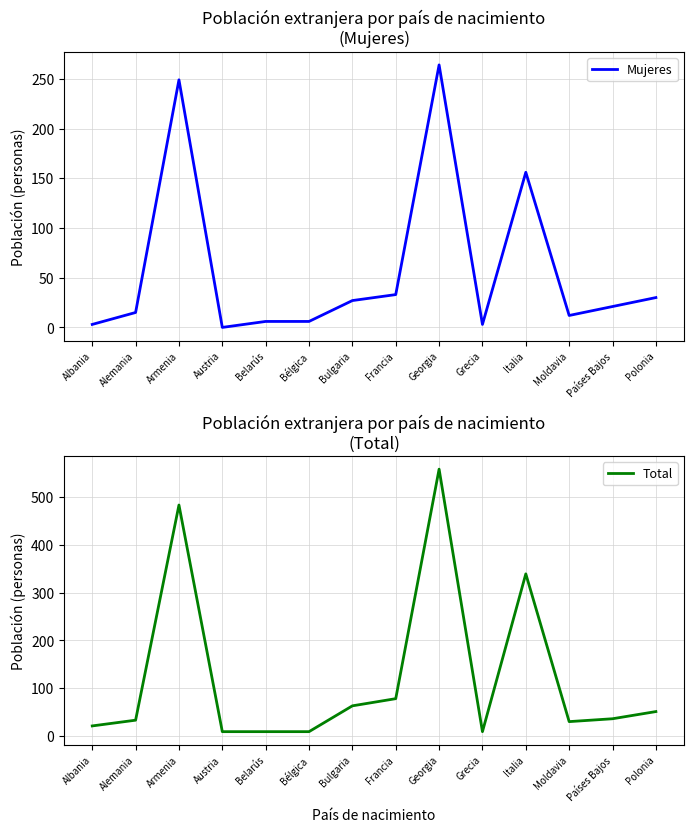

Rank the series by their average value, from lowest to highest.

Mujeres, Total